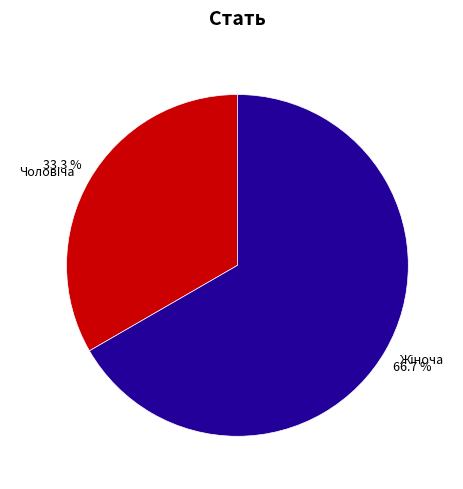

To the nearest percent, what percentage of the pie is Жіноча?

67%